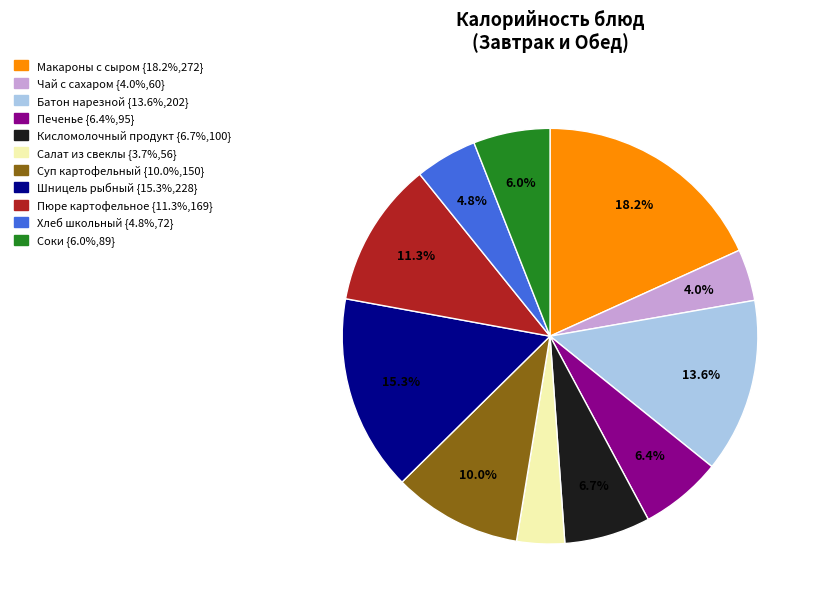

Combined, what portion of the pie is Кисломолочный продукт and Суп картофельный?

16.7%